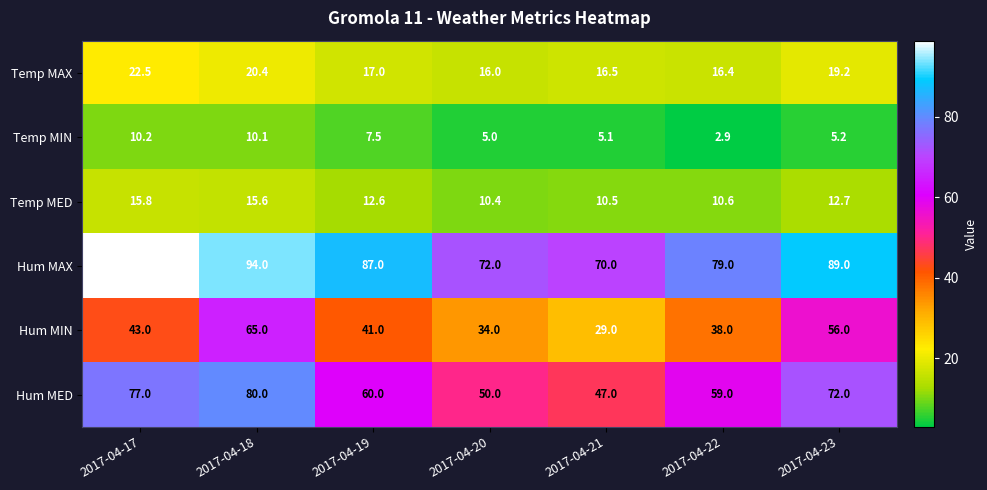

What is the spread (max minus min) of values at 2017-04-23?

83.8